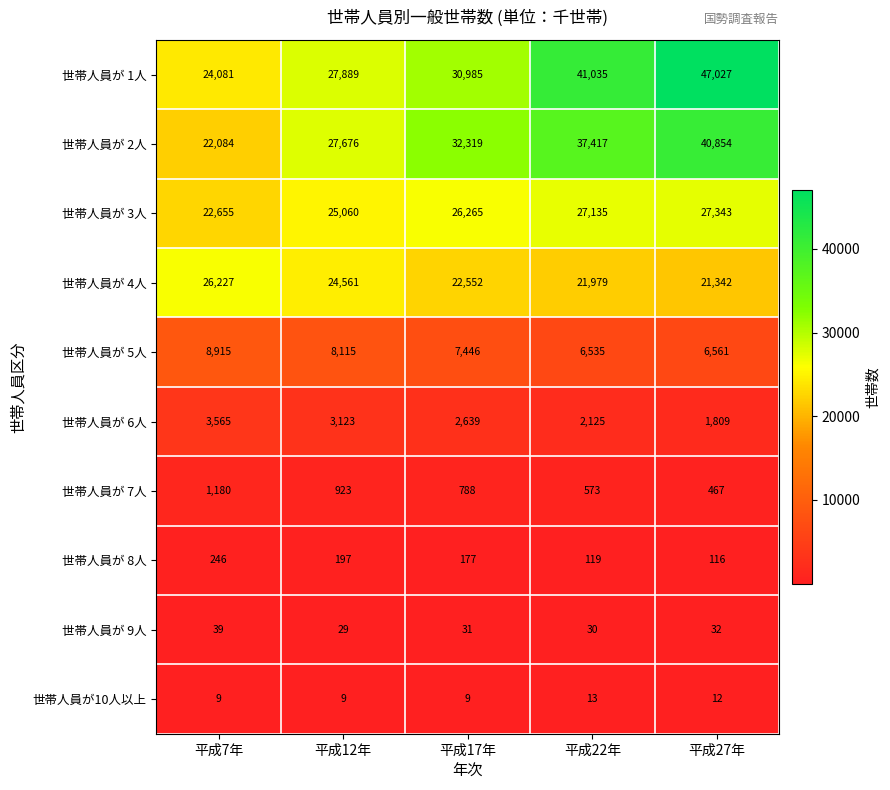

Rank the series at 平成12年 from highest to lowest value.

世帯人員が 1人, 世帯人員が 2人, 世帯人員が 3人, 世帯人員が 4人, 世帯人員が 5人, 世帯人員が 6人, 世帯人員が 7人, 世帯人員が 8人, 世帯人員が 9人, 世帯人員が10人以上